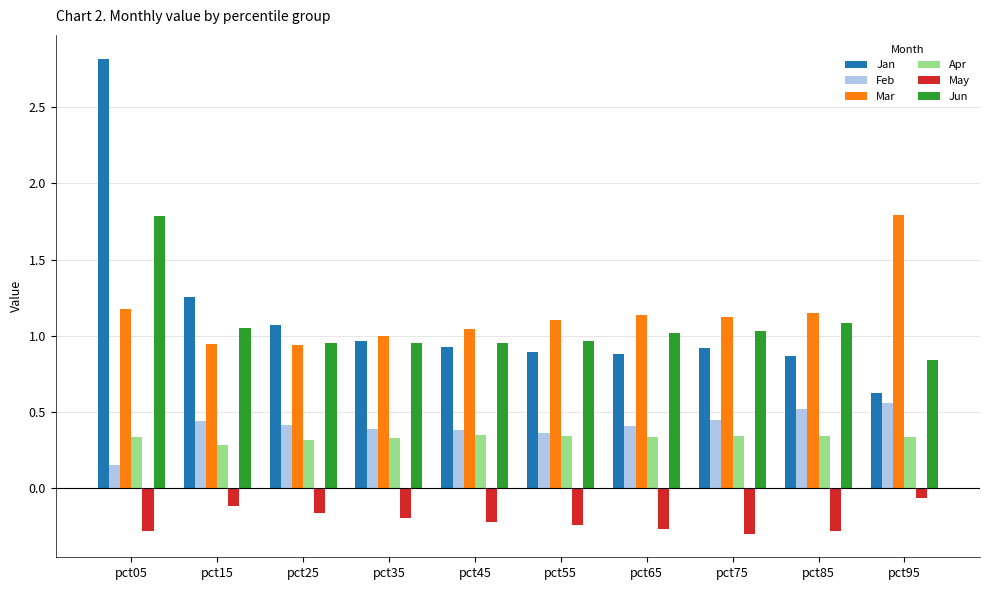

What is the greatest value displayed?

2.8